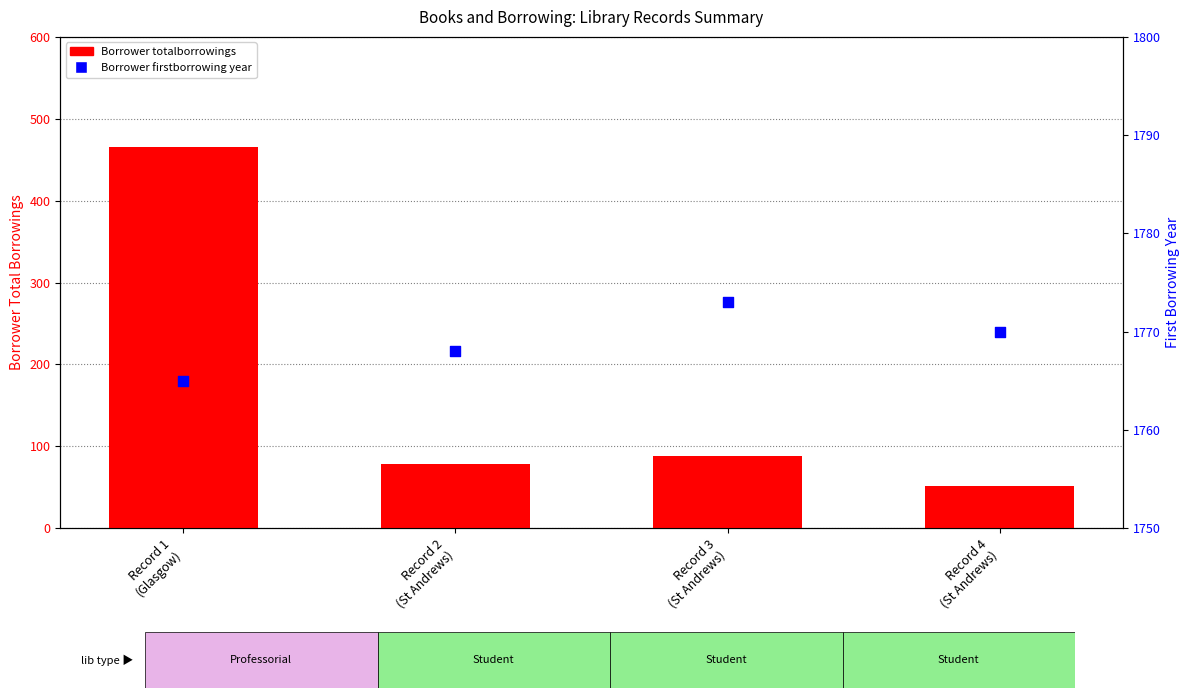

Which series reaches the minimum Y coordinate?

Borrower totalborrowings